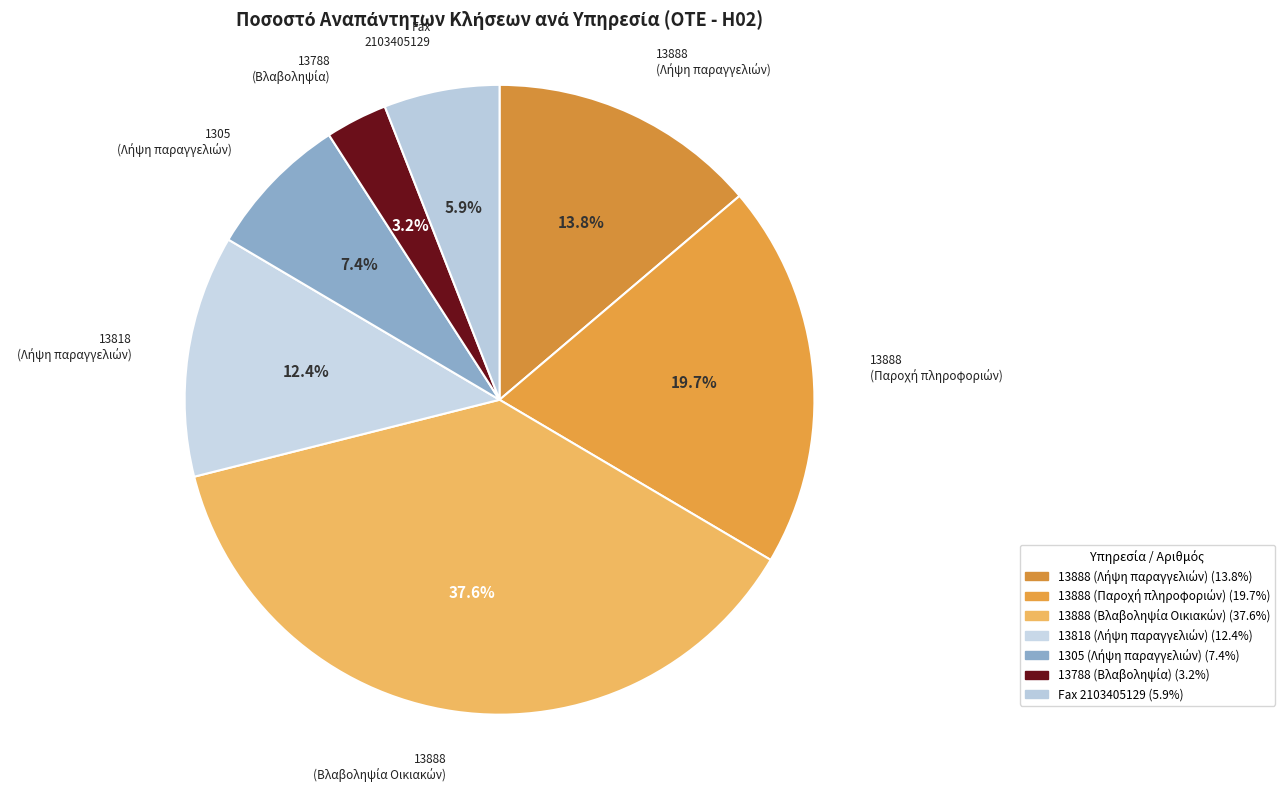

How many segments does this pie chart have?

7